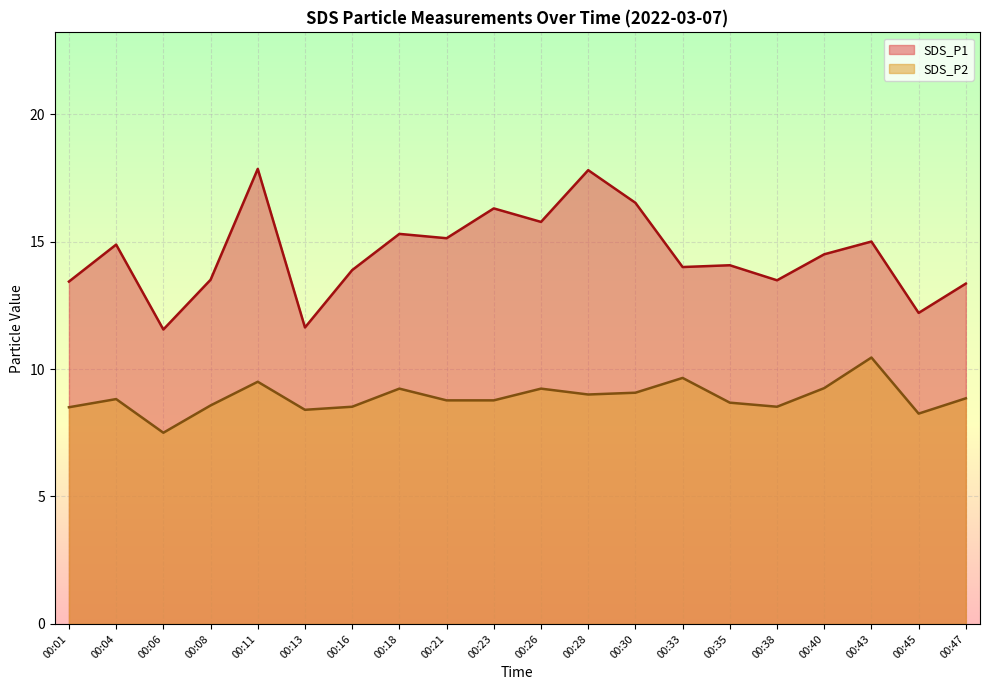

What is the difference between the highest and lowest values at 00:45?

3.9